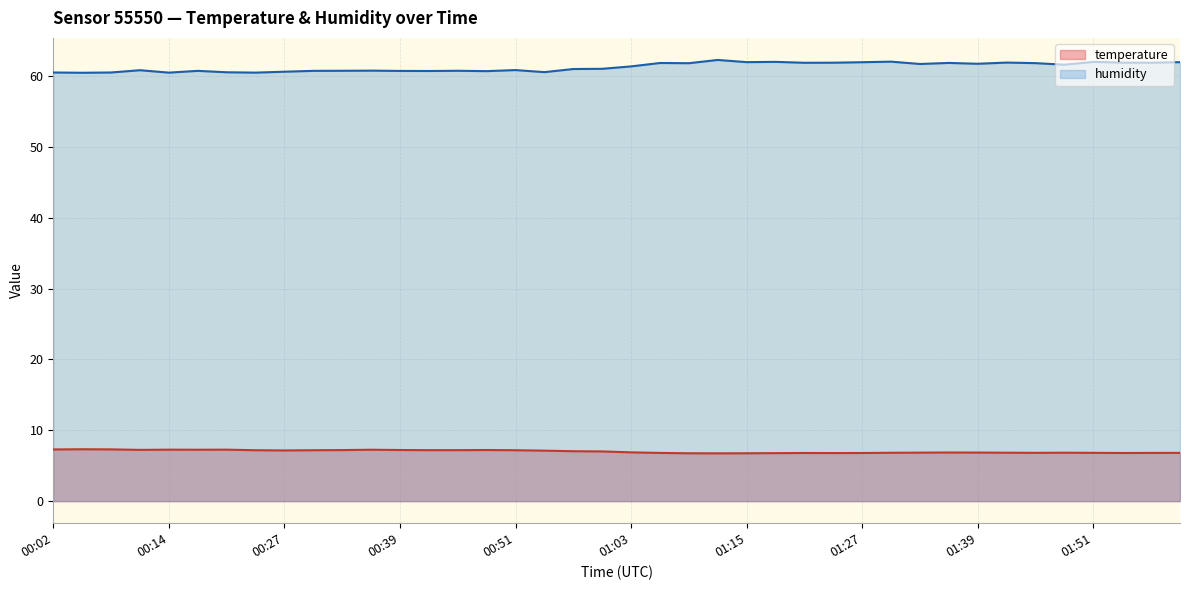

What is the average value of the humidity series?

61.3